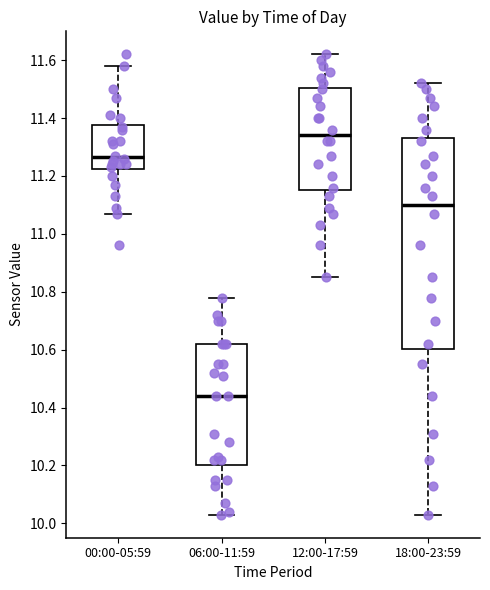

Comparing the boxes themselves (not the whiskers), which one is the tallest?

18:00-23:59